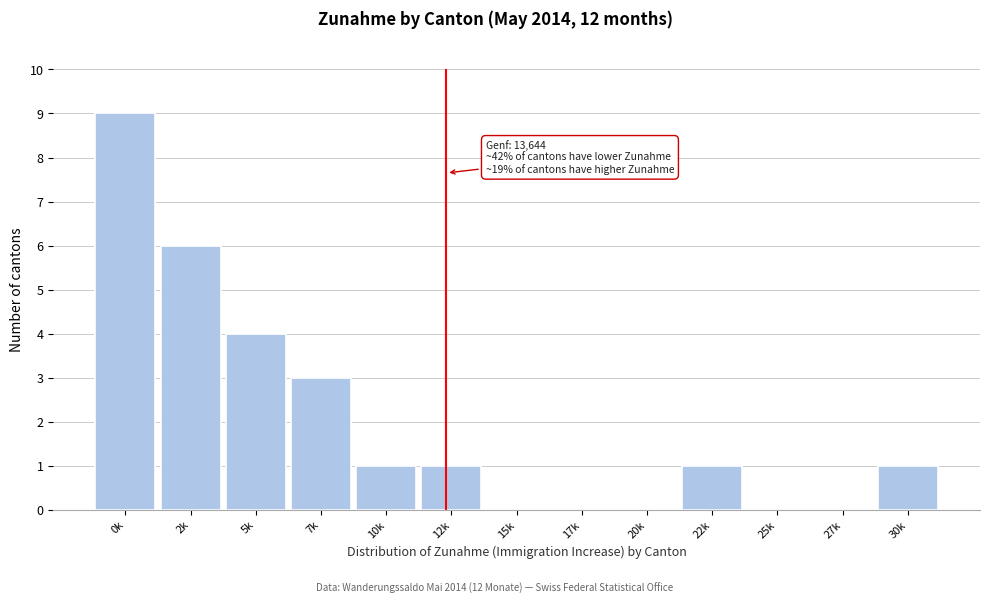

Reading left to right, transcribe all the data shown in this chart.

0k=9	2k=6	5k=4	7k=3	10k=1	12k=1	15k=0	17k=0	20k=0	22k=1	25k=0	27k=0	30k=1